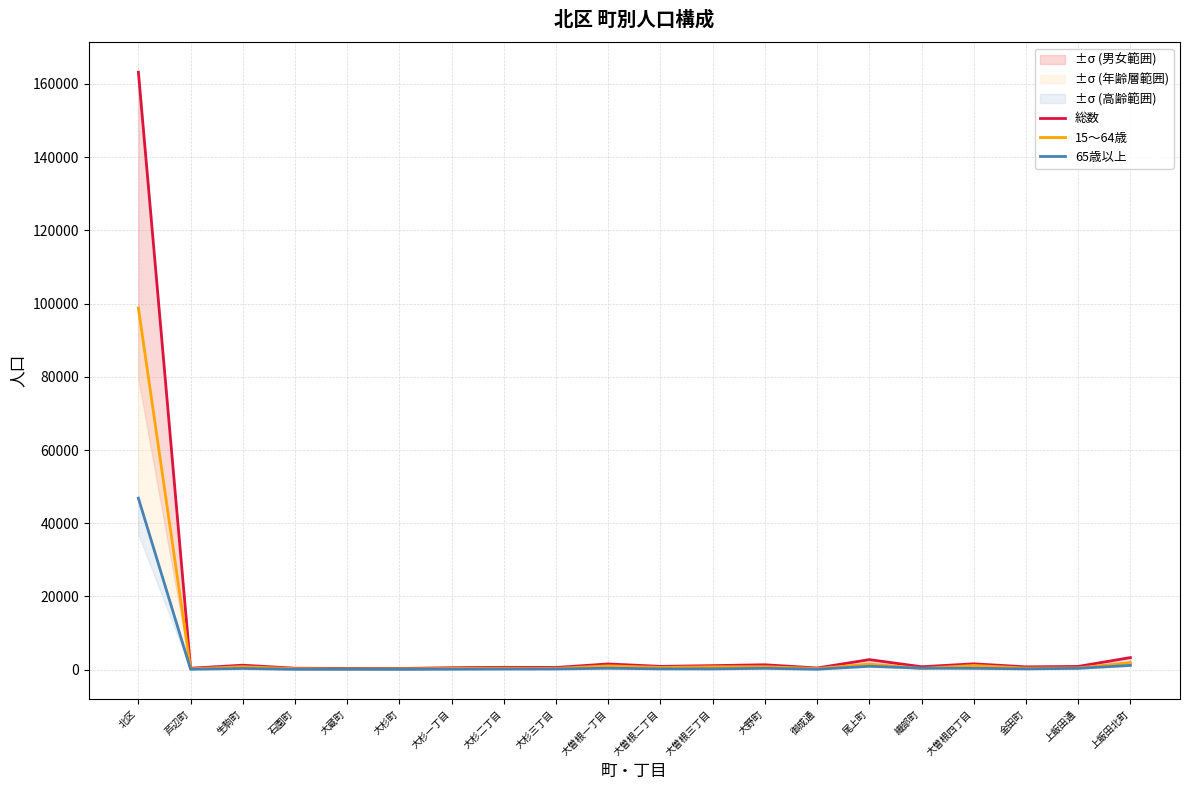

Reading left to right, extract all data points from this chart.

総数: 北区=163229	芦辺町=398	生駒町=1222	石園町=395	大蔵町=323	大杉町=316	大杉一丁目=534	大杉二丁目=643	大杉三丁目=603	大曽根一丁目=1564	大曽根二丁目=895	大曽根三丁目=1101	大野町=1341	御成通=460	尾上町=2744	織部町=797	大曽根四丁目=1596	金田町=768	上飯田通=889	上飯田北町=3305
15～64歳: 北区=98805	芦辺町=241	生駒町=802	石園町=263	大蔵町=175	大杉町=200	大杉一丁目=328	大杉二丁目=397	大杉三丁目=351	大曽根一丁目=1041	大曽根二丁目=605	大曽根三丁目=790	大野町=808	御成通=304	尾上町=1523	織部町=344	大曽根四丁目=1143	金田町=432	上飯田通=478	上飯田北町=1899
65歳以上: 北区=46844	芦辺町=117	生駒町=327	石園町=96	大蔵町=118	大杉町=95	大杉一丁目=131	大杉二丁目=173	大杉三丁目=189	大曽根一丁目=391	大曽根二丁目=221	大曽根三丁目=208	大野町=368	御成通=120	尾上町=934	織部町=400	大曽根四丁目=373	金田町=208	上飯田通=363	上飯田北町=1172